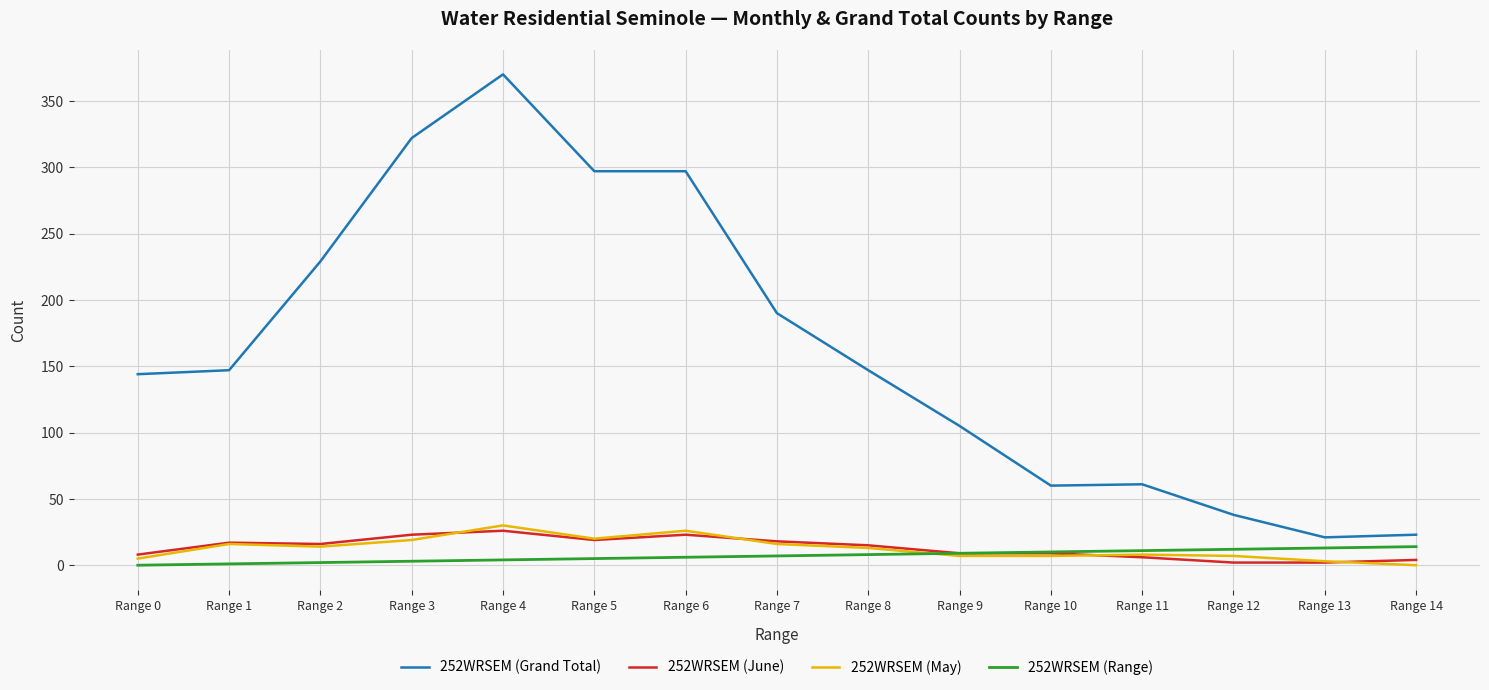

Is this an area chart (filled region under the line)?

No